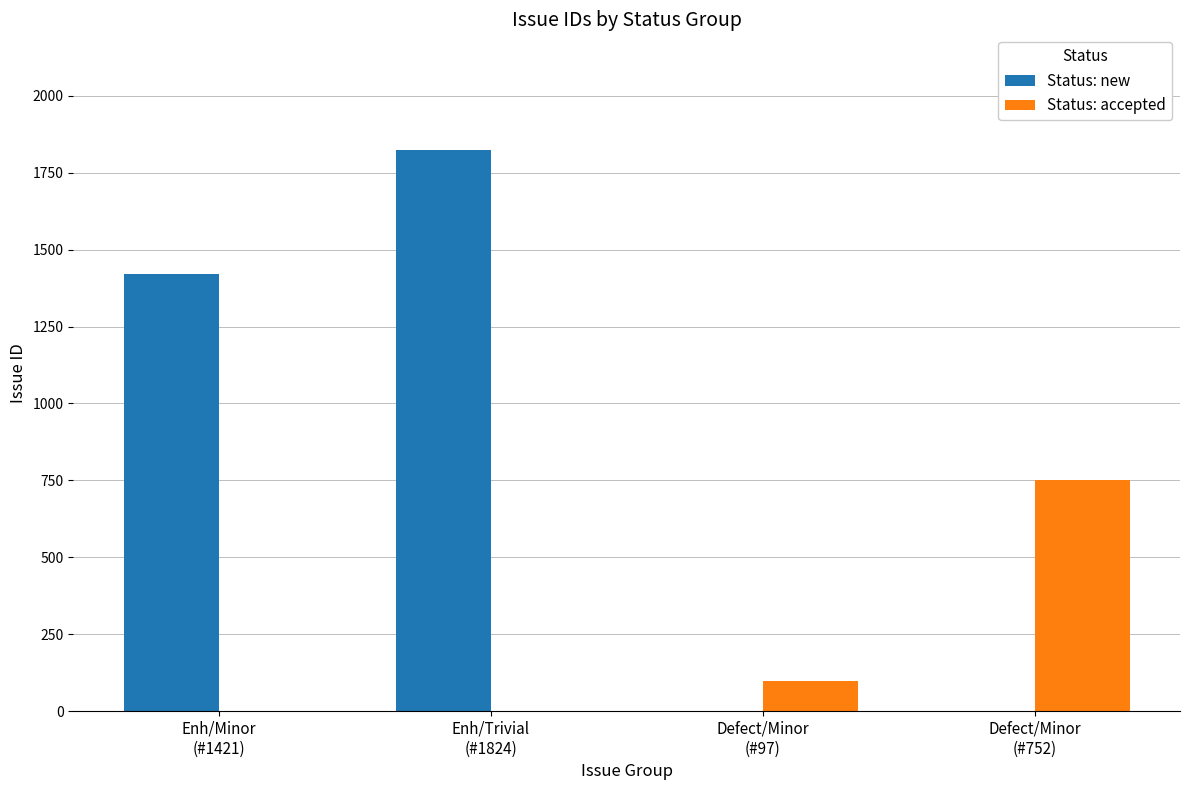

Which series has the largest total across all categories?

Status: new